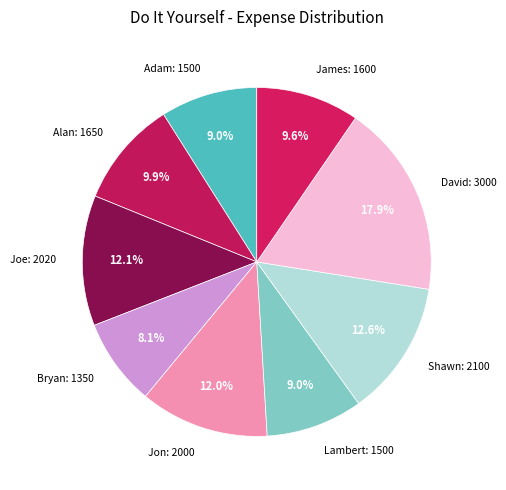

How much of the chart is everything except Adam?

91.0%